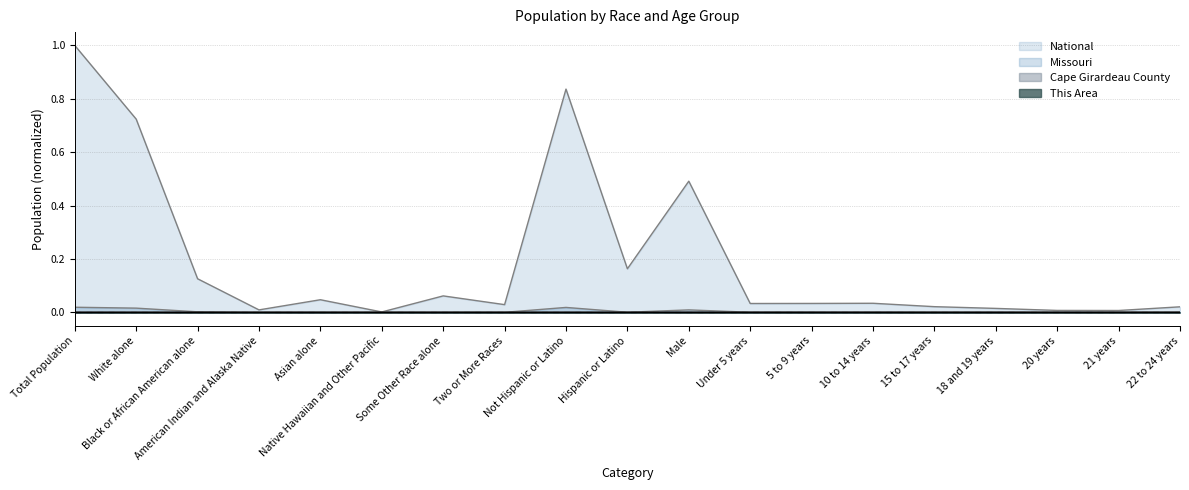

The Cape Girardeau County series shows 0.0 at Male. True or false?

False